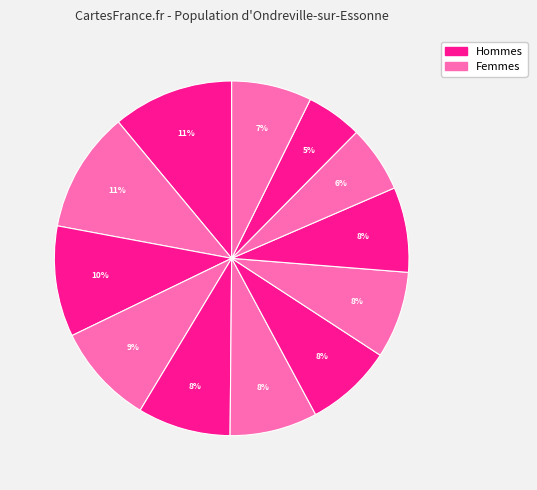

To the nearest percent, what is the difference between the largest and smallest slice percentages?

6%